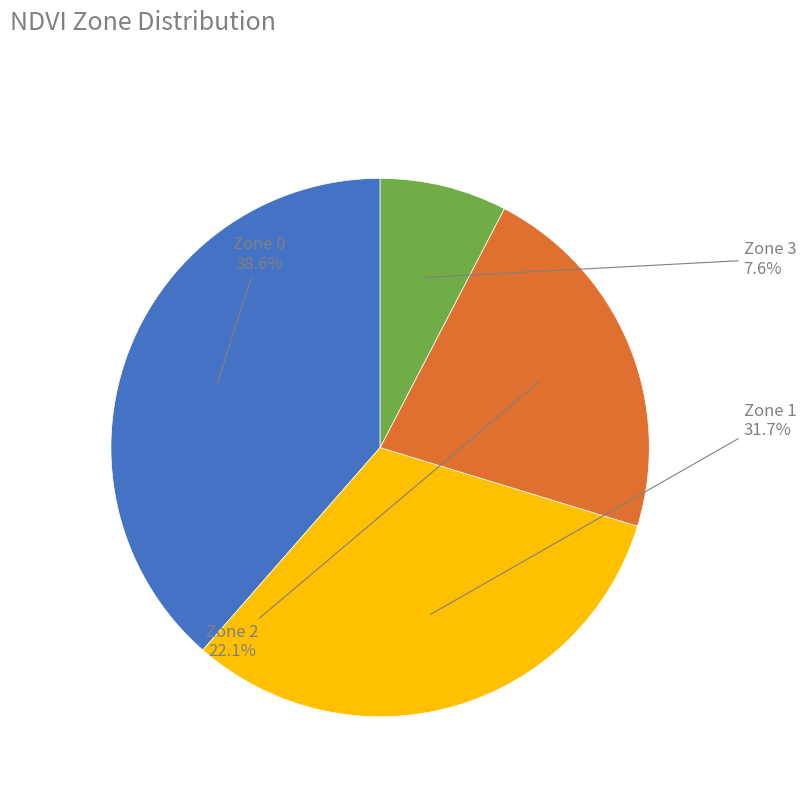

How many slices are in this pie chart?

4